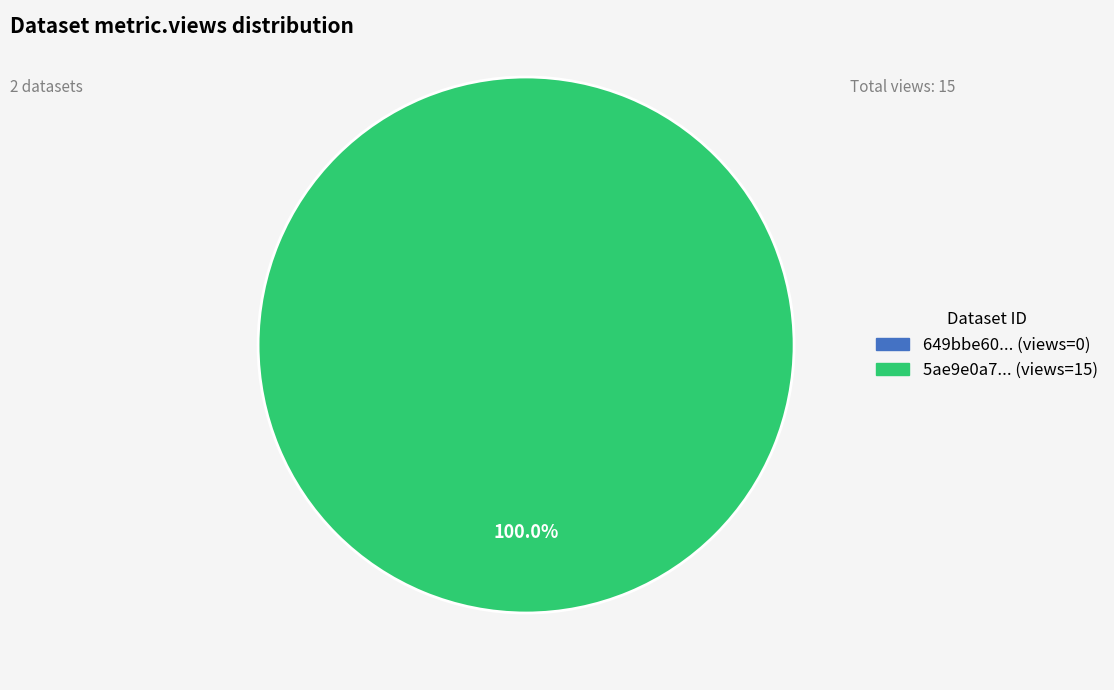

How many slices are in this pie chart?

1